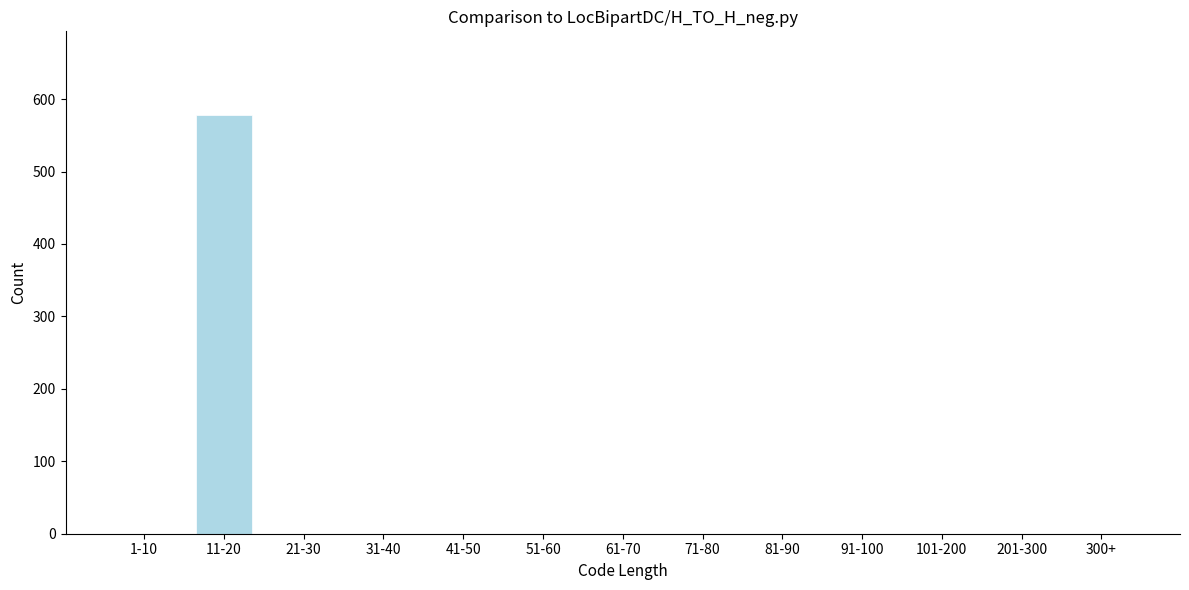

The value at 41-50 is 0. True or false?

True